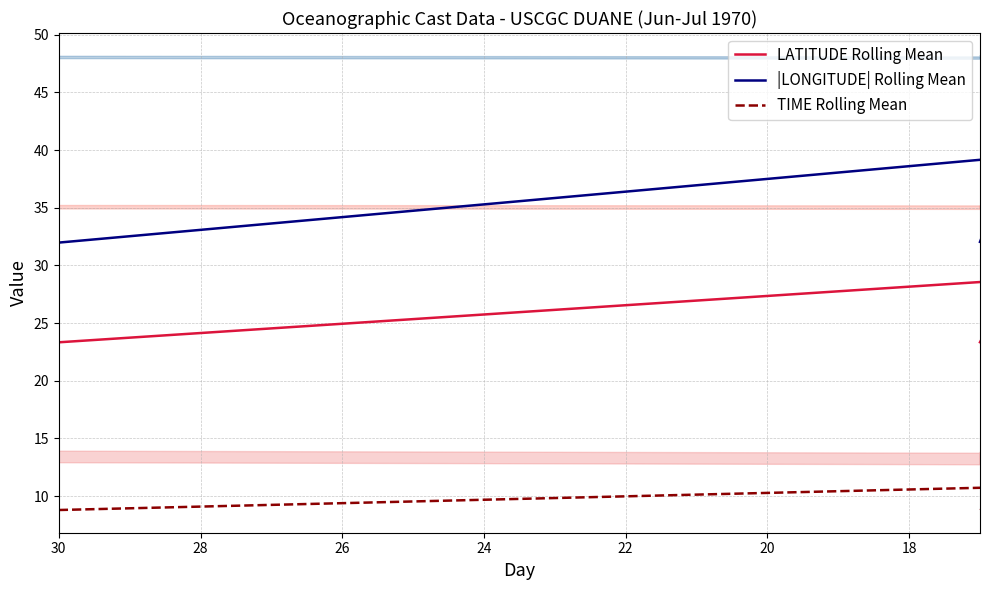

List the series in order of their overall mean, highest first.

|LONGITUDE| Rolling Mean, LATITUDE Rolling Mean, TIME Rolling Mean